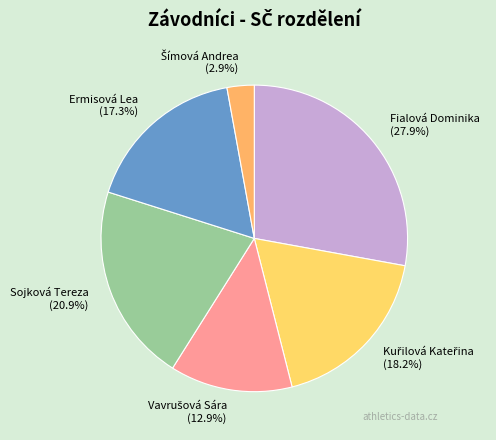

To the nearest percent, what percentage of the pie is Sojková Tereza?

21%